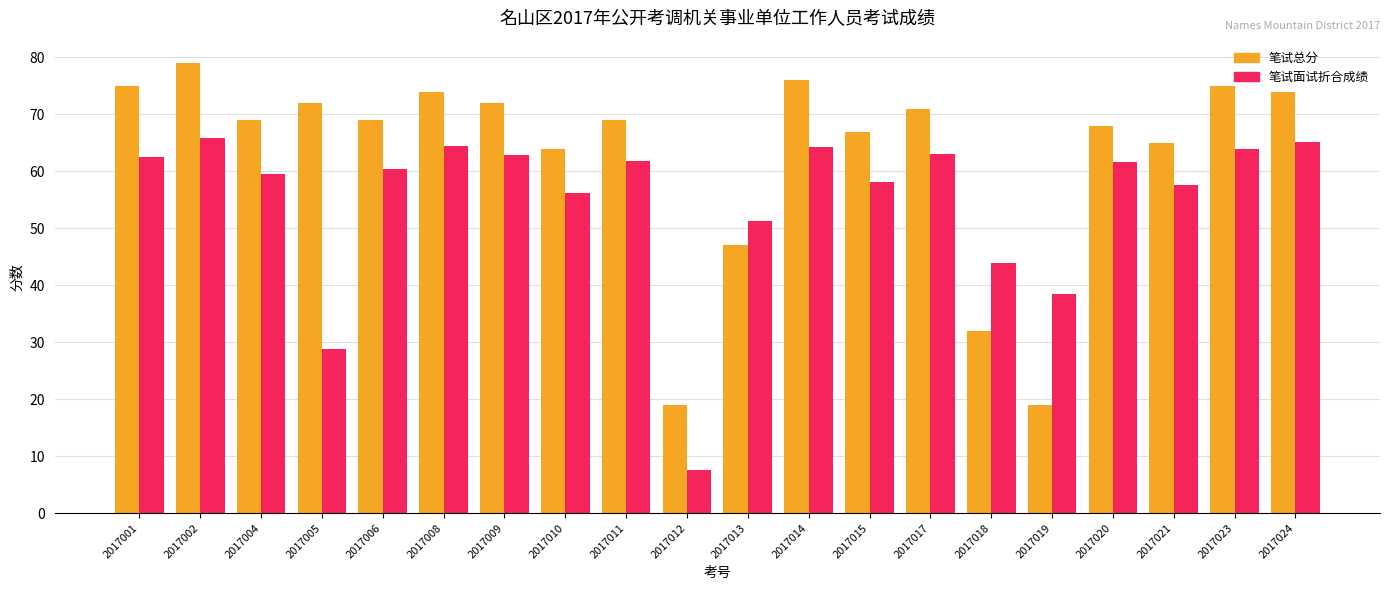

What is the average value of the 笔试总分 series?

62.8